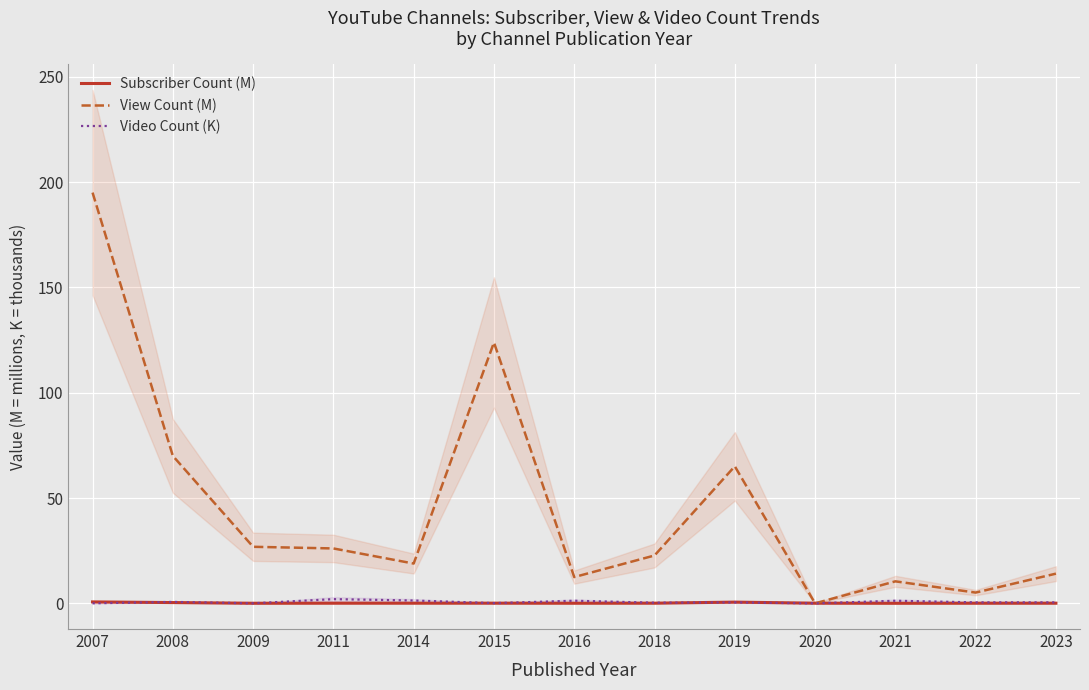

Reading left to right, transcribe all the data shown in this chart.

Subscriber Count (M): 2007=0.7	2008=0.4	2009=0.1	2011=0.1	2014=0.1	2015=0.1	2016=0.1	2018=0.1	2019=0.6	2020=0.1	2021=0.0	2022=0.1	2023=0.1
View Count (M): 2007=195.0	2008=70.0	2009=26.9	2011=26.1	2014=18.9	2015=123.8	2016=12.5	2018=22.7	2019=65.1	2020=0.0	2021=10.4	2022=5.1	2023=14.1
Video Count (K): 2007=0.0	2008=0.7	2009=0.0	2011=2.0	2014=1.4	2015=0.1	2016=1.2	2018=0.3	2019=0.5	2020=0.0	2021=1.2	2022=0.5	2023=0.5